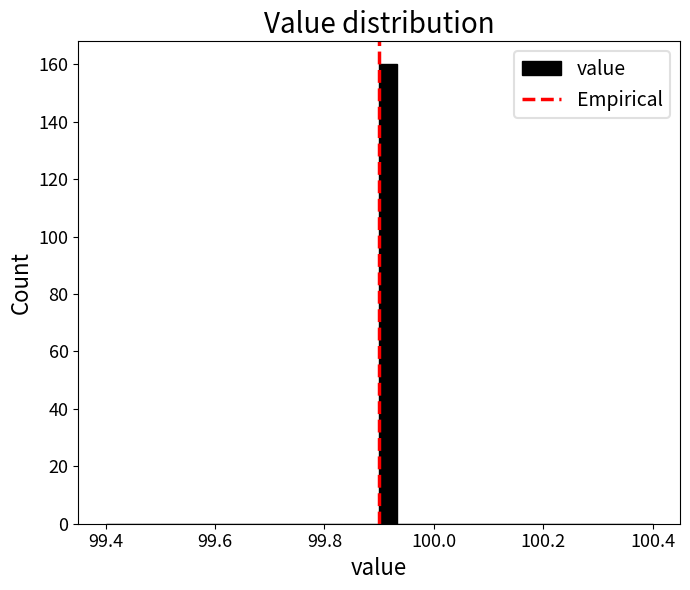

Around what value on the x-axis is the tallest bar? Give the approximate position of its centre, as read against the axis.

99.92